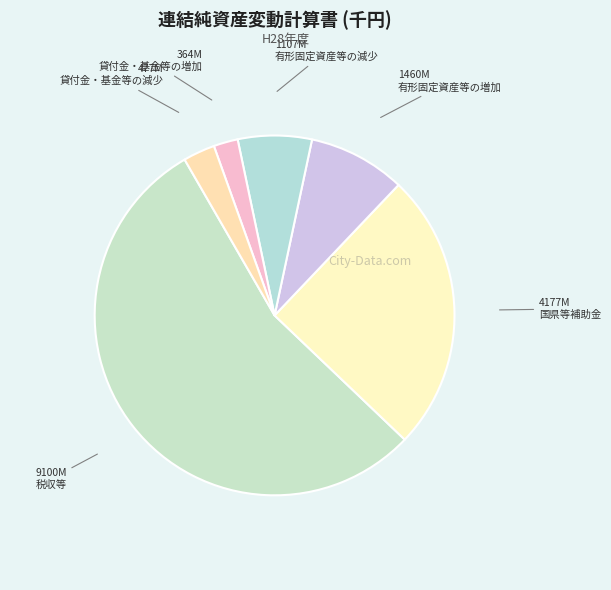

What is the largest slice in the pie chart?

税収等